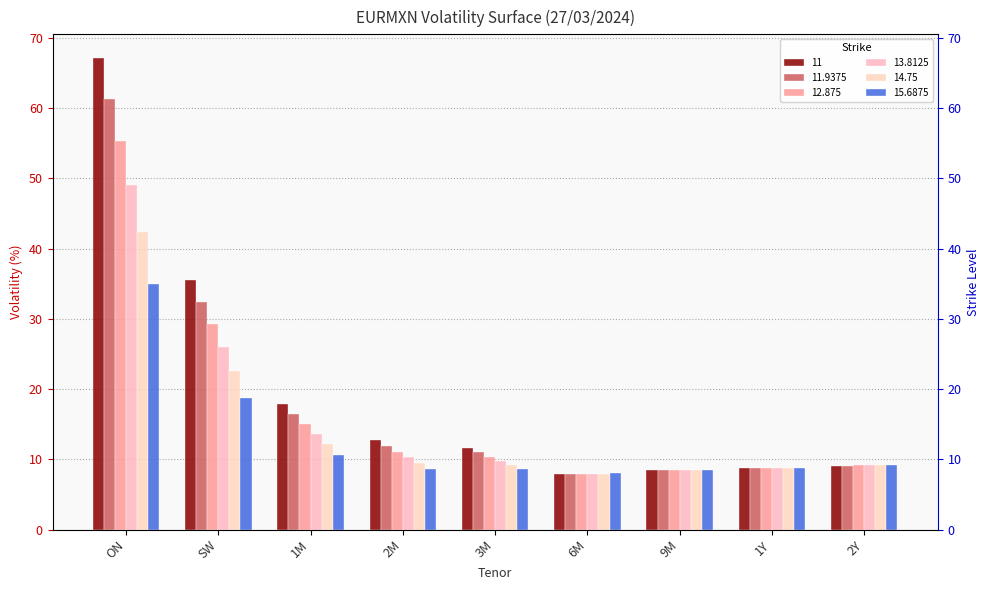

Is the value of 15.6875 at 1M greater than the value of 13.8125 at 9M?

Yes